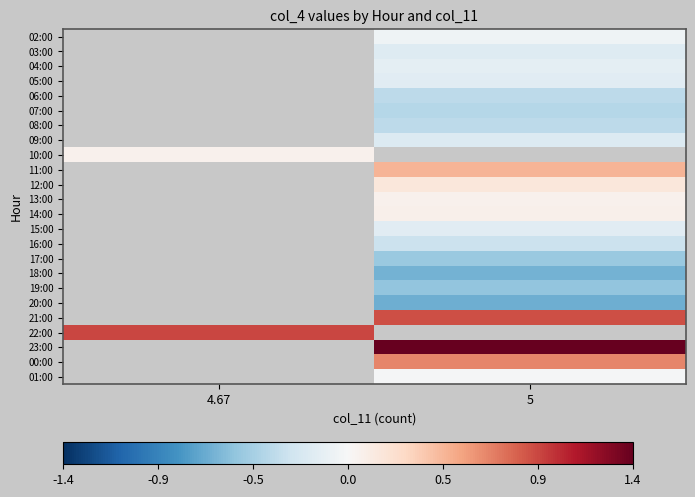

How many series are shown in this chart?

24